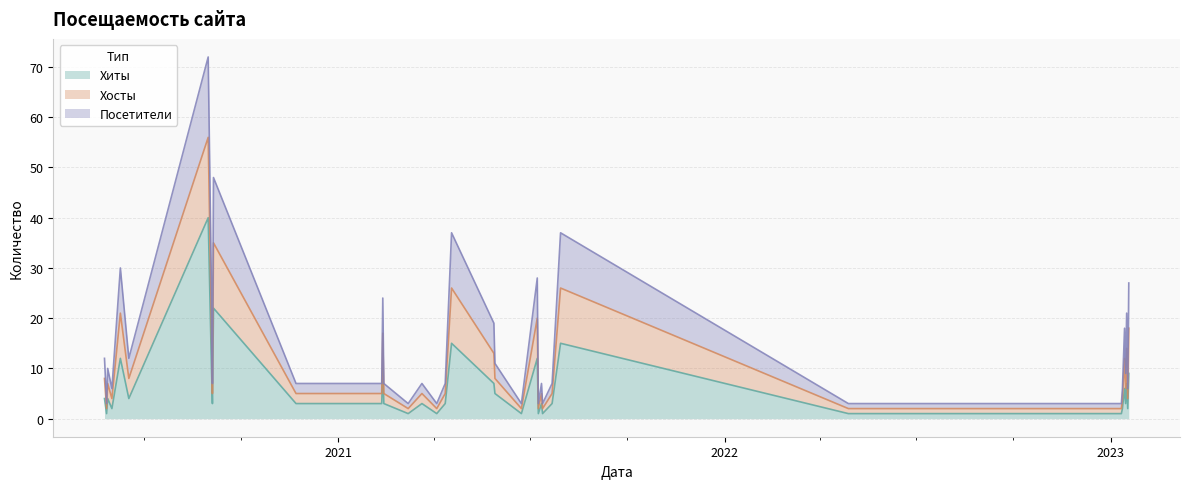

Rank the categories by Хиты value from highest to lowest.

33, 30, 12, 21, 17, 35, 32, 27, 0, 2, 20, 4, 19, 5, 34, 37, 39, 3, 13, 15, 22, 24, 26, 28, 29, 31, 1, 6, 36, 7, 8, 9, 10, 11, 14, 16, 18, 23, 25, 38